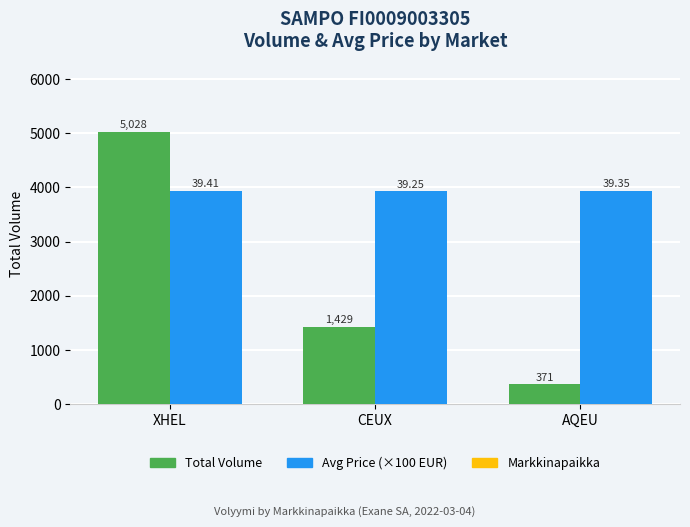

What position from the left is AQEU?

3